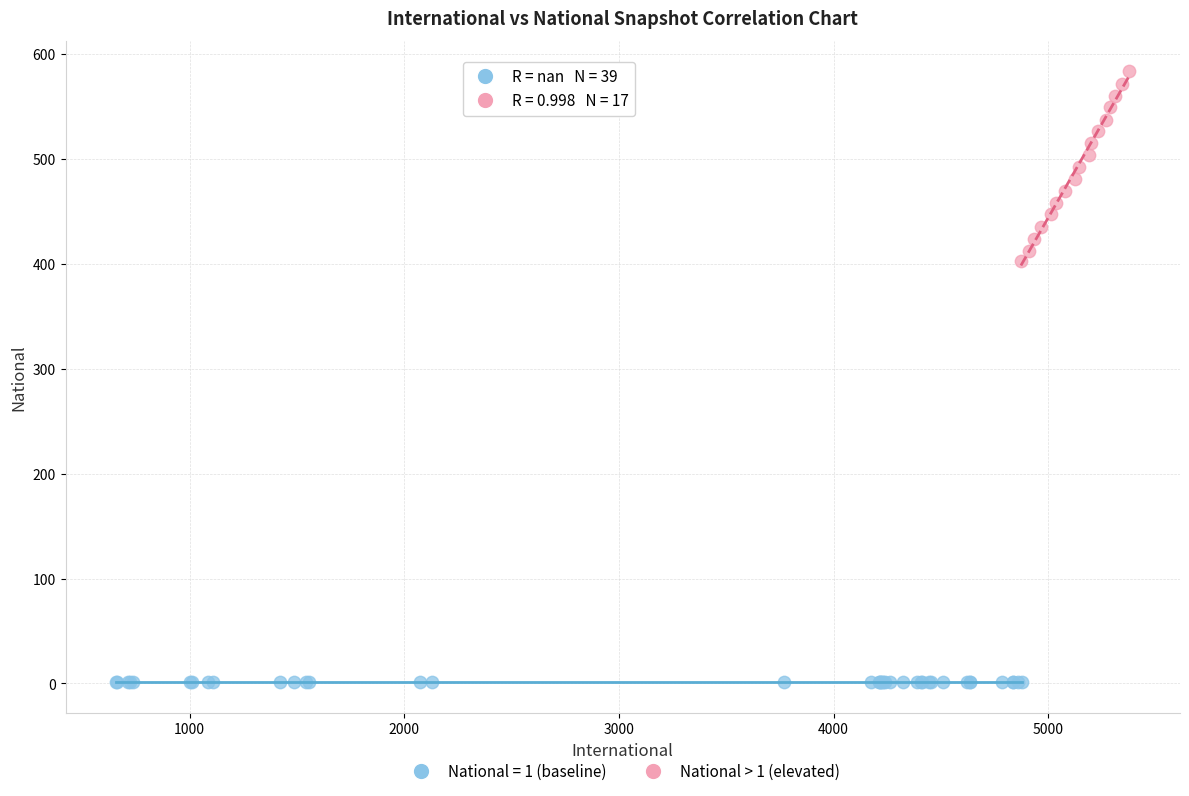

Which series contains the highest Y value?

National > 1 (elevated)